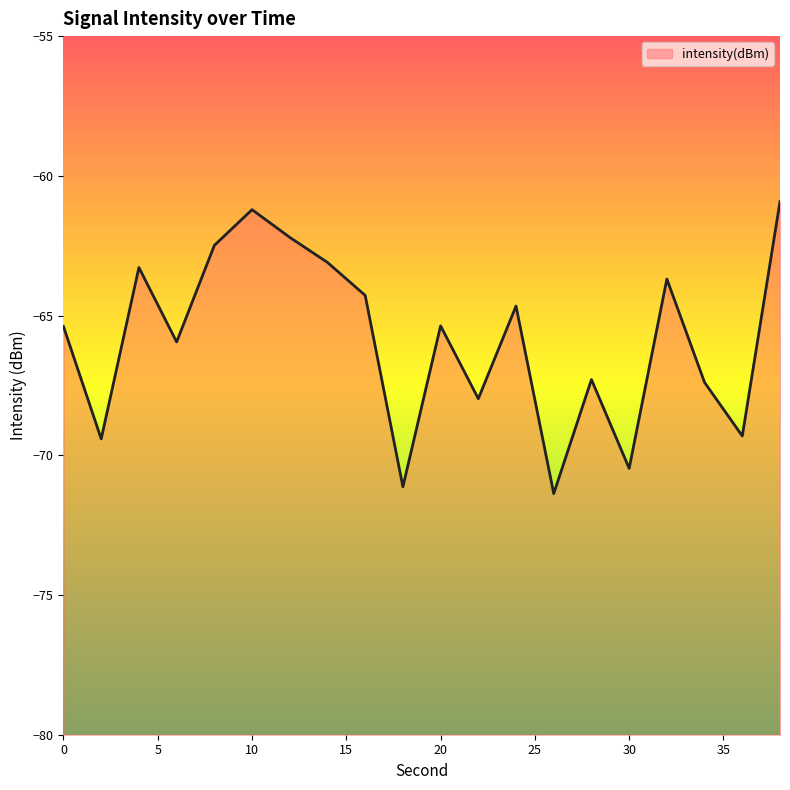

How many series are shown in this chart?

1